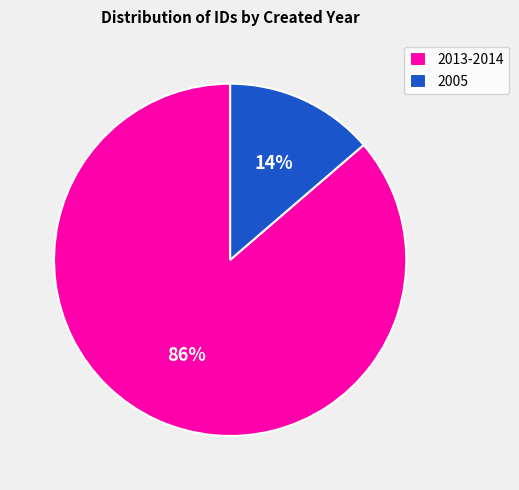

Do 2005 and 2013-2014 together represent more than half of the pie?

Yes